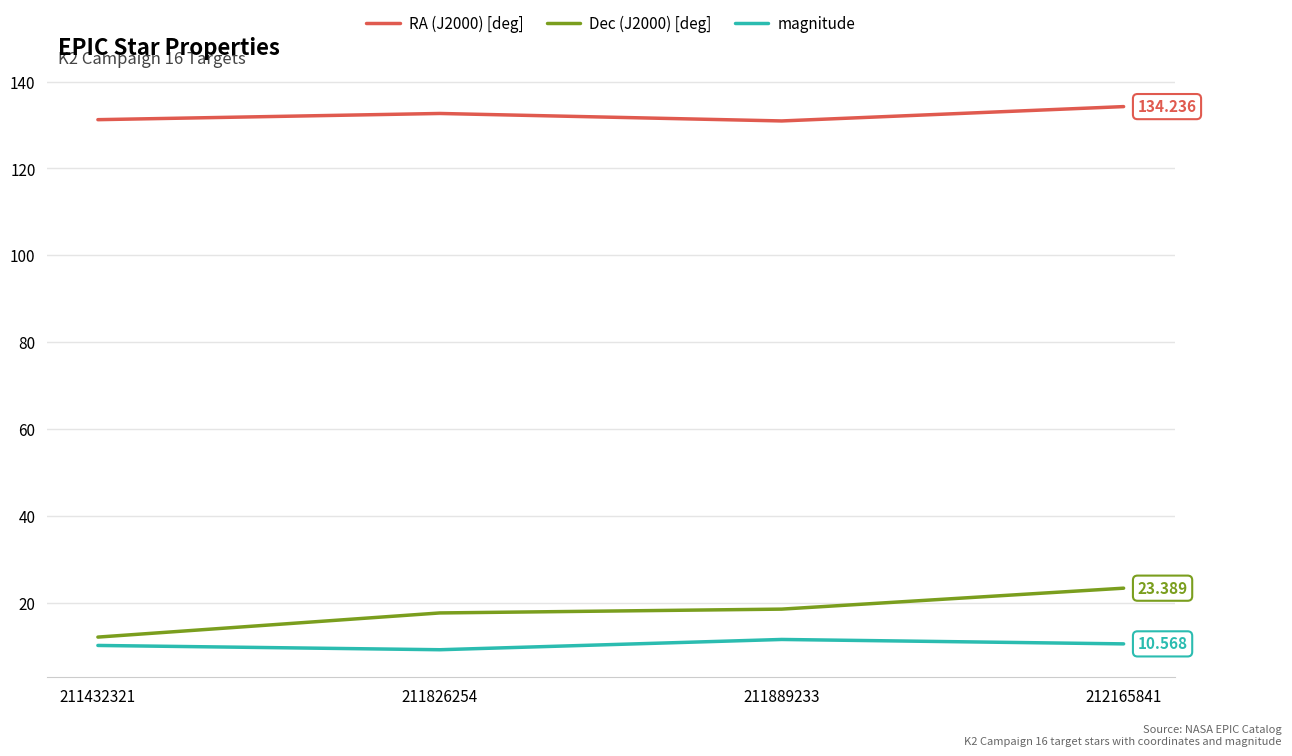

Which category has the highest value across all series?

212165841